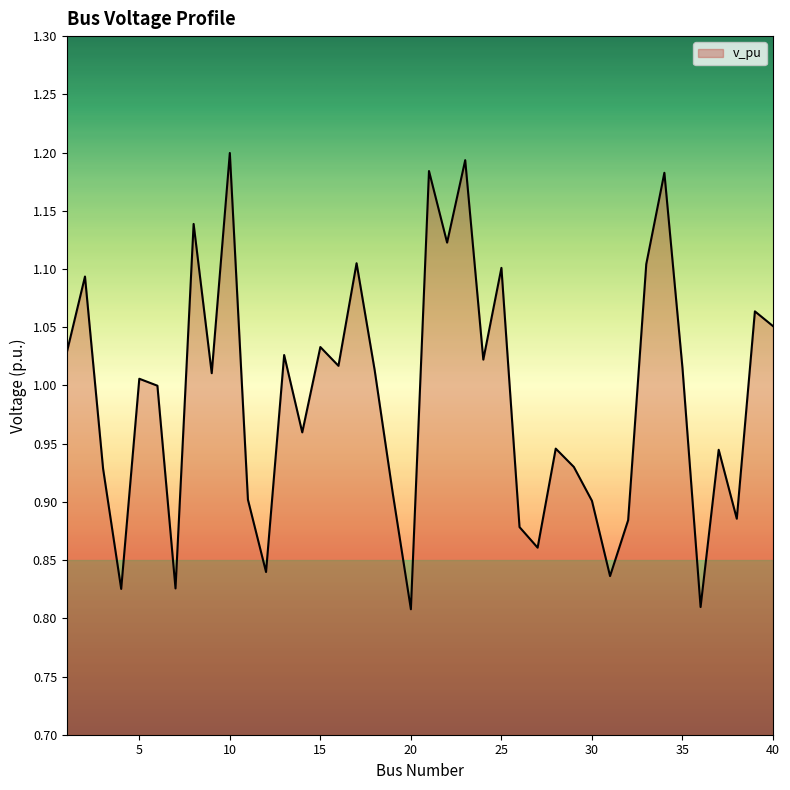

What is the difference between the maximum and minimum values?

0.4